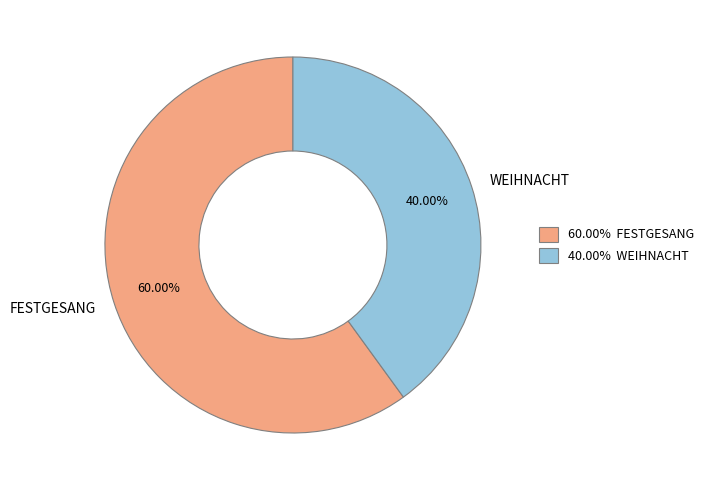

Between FESTGESANG and WEIHNACHT, which is larger?

FESTGESANG